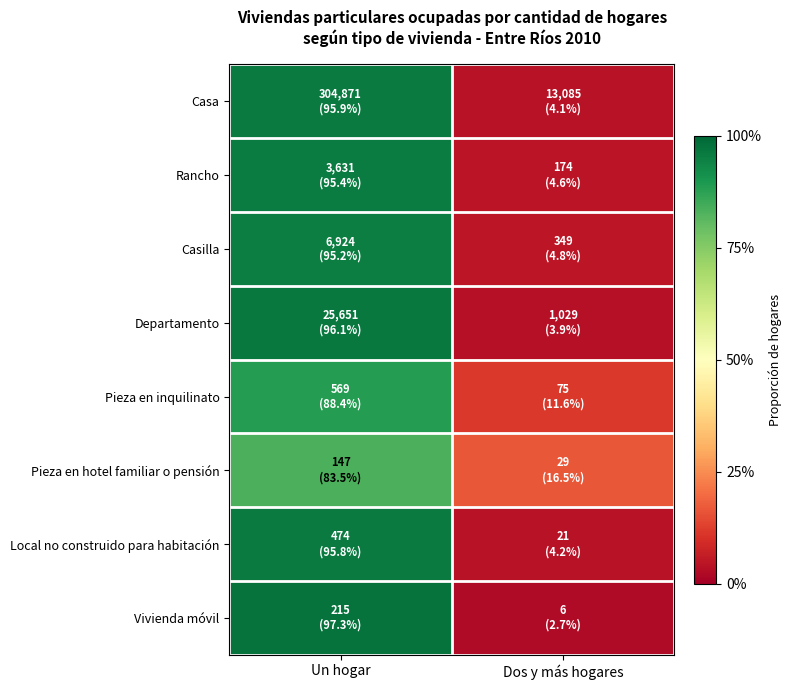

Rank the series by their maximum value, from lowest to highest.

Pieza en hotel familiar o pensión, Pieza en inquilinato, Casilla, Rancho, Local no construido para habitación, Casa, Departamento, Vivienda móvil